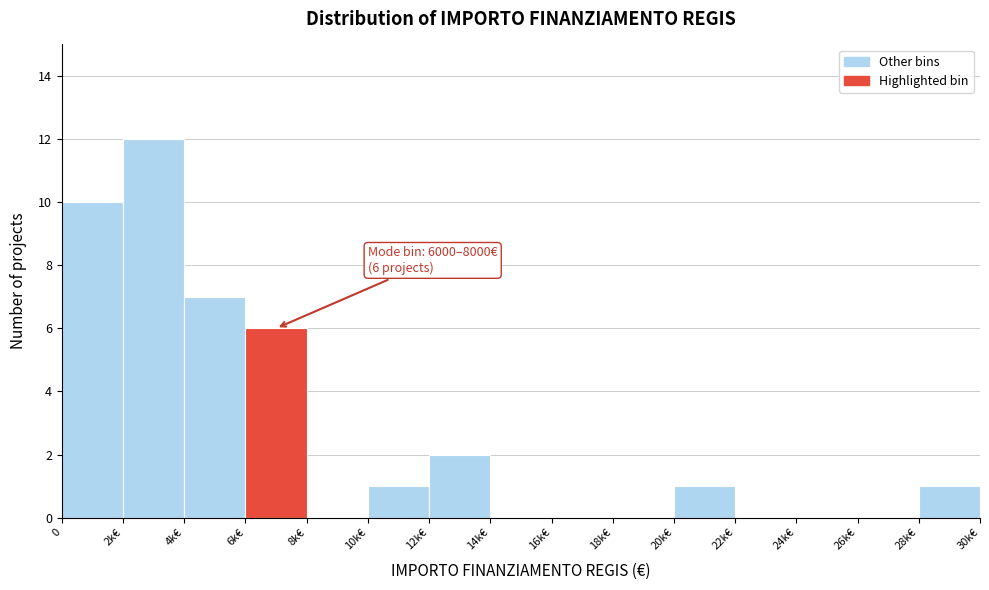

Reading left to right, what are all the values shown in this chart?

0=10	2k€=12	4k€=7	6k€=6	8k€=0	10k€=1	12k€=2	14k€=0	16k€=0	18k€=0	20k€=1	22k€=0	24k€=0	26k€=0	28k€=1